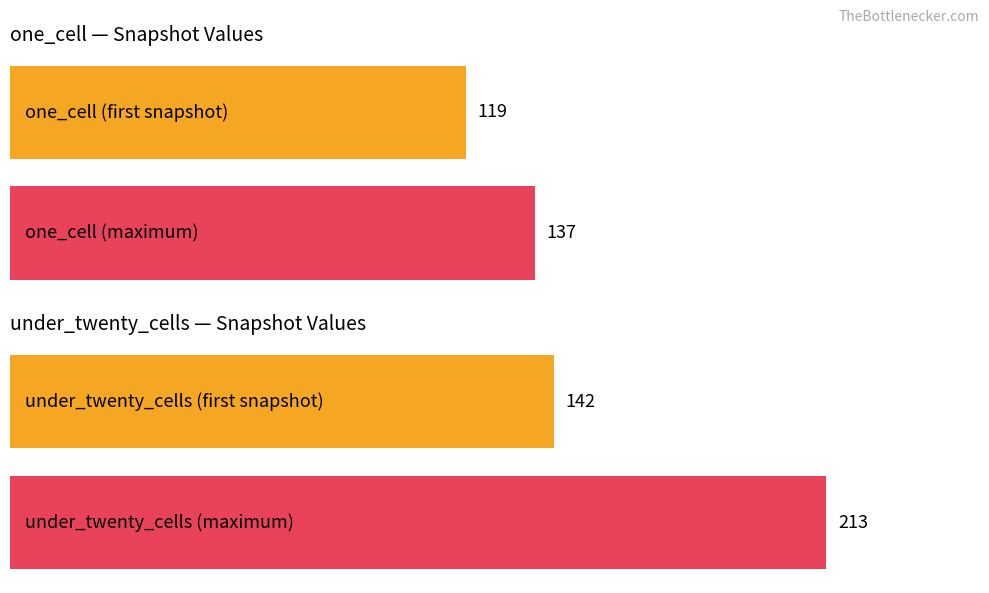

Rank the series at 2019-04-06 from lowest to highest value.

one_cell, under_twenty_cells